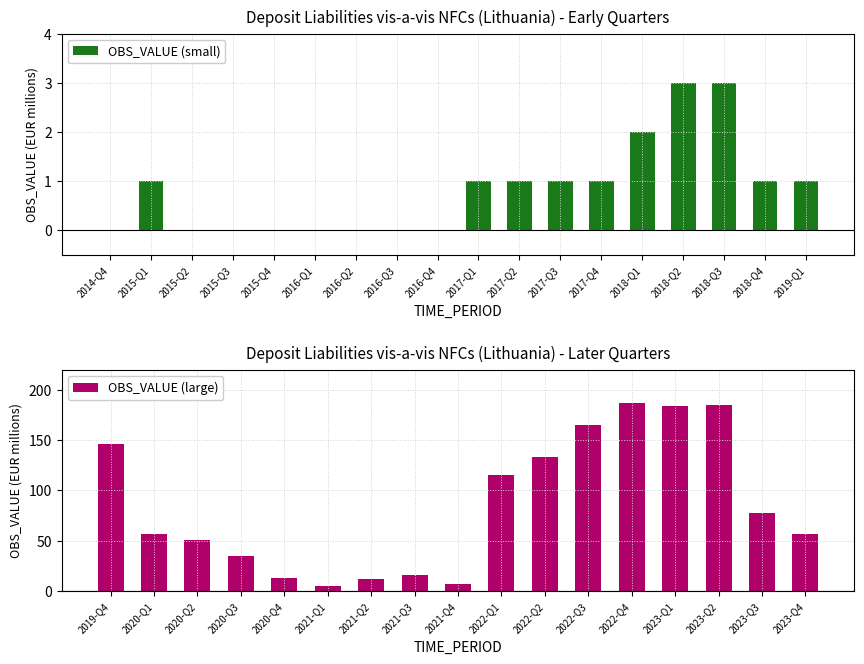

The OBS_VALUE (small) series shows 0 at 2016-Q2. True or false?

True